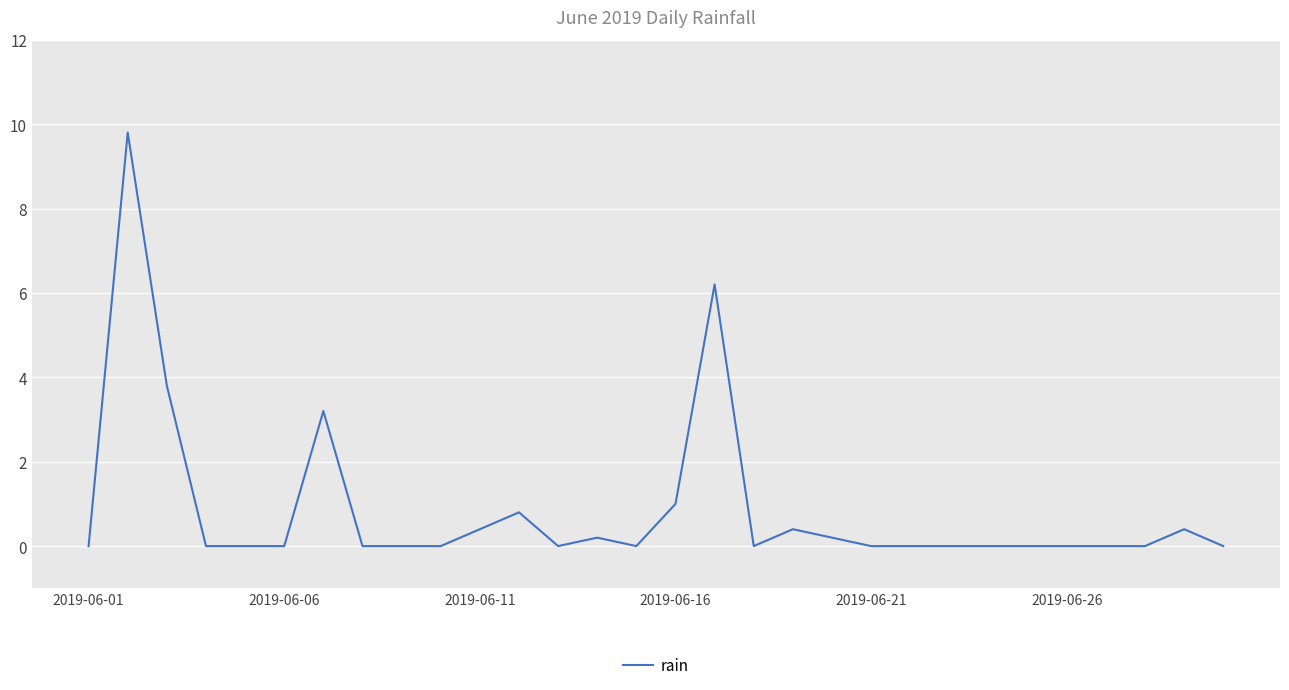

What is the difference between the maximum and minimum values?

9.8